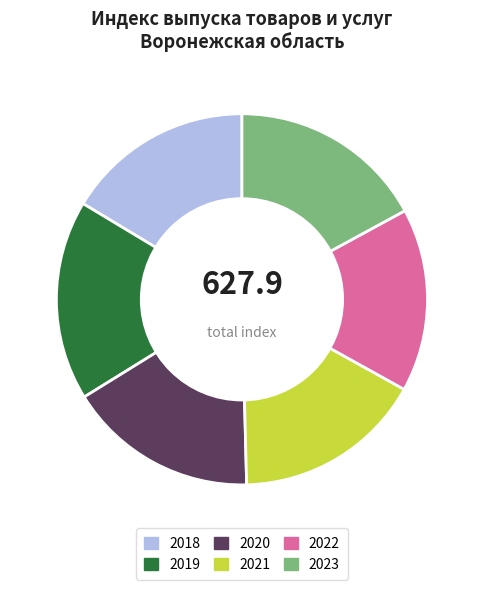

Does 2018 account for over 50% of the chart?

No